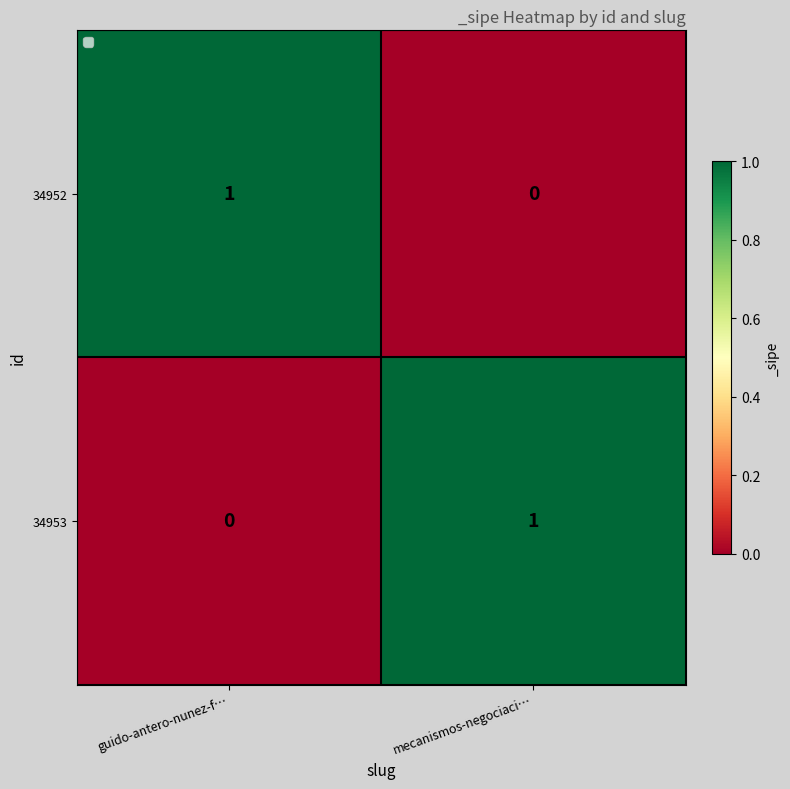

Which category has the lowest value in the 34953 series?

guido-antero-nunez-f…